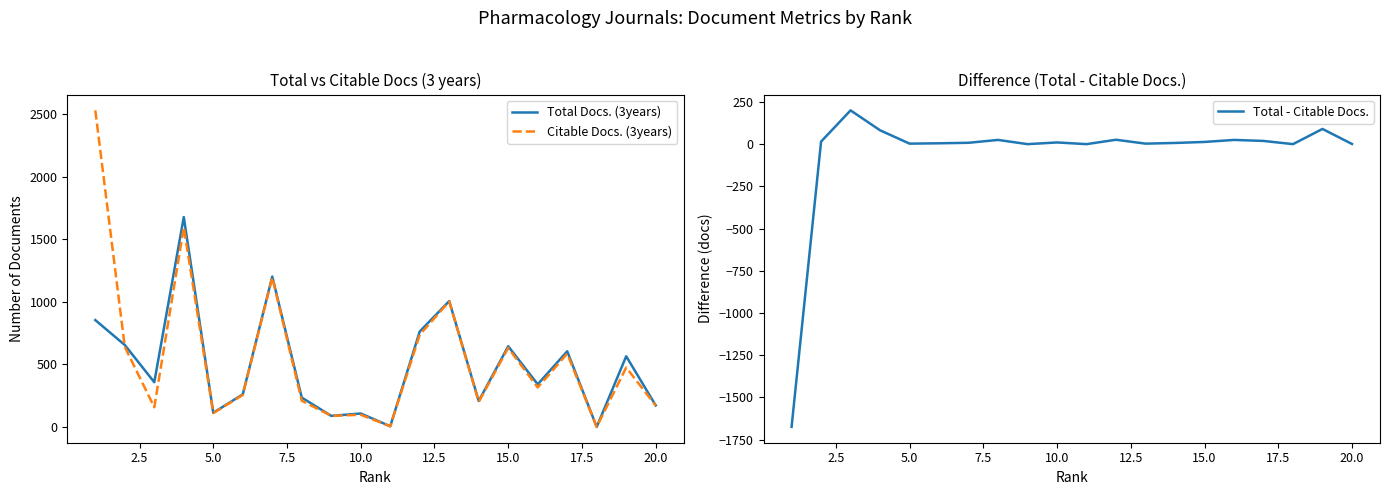

How many distinct data groups are displayed?

3